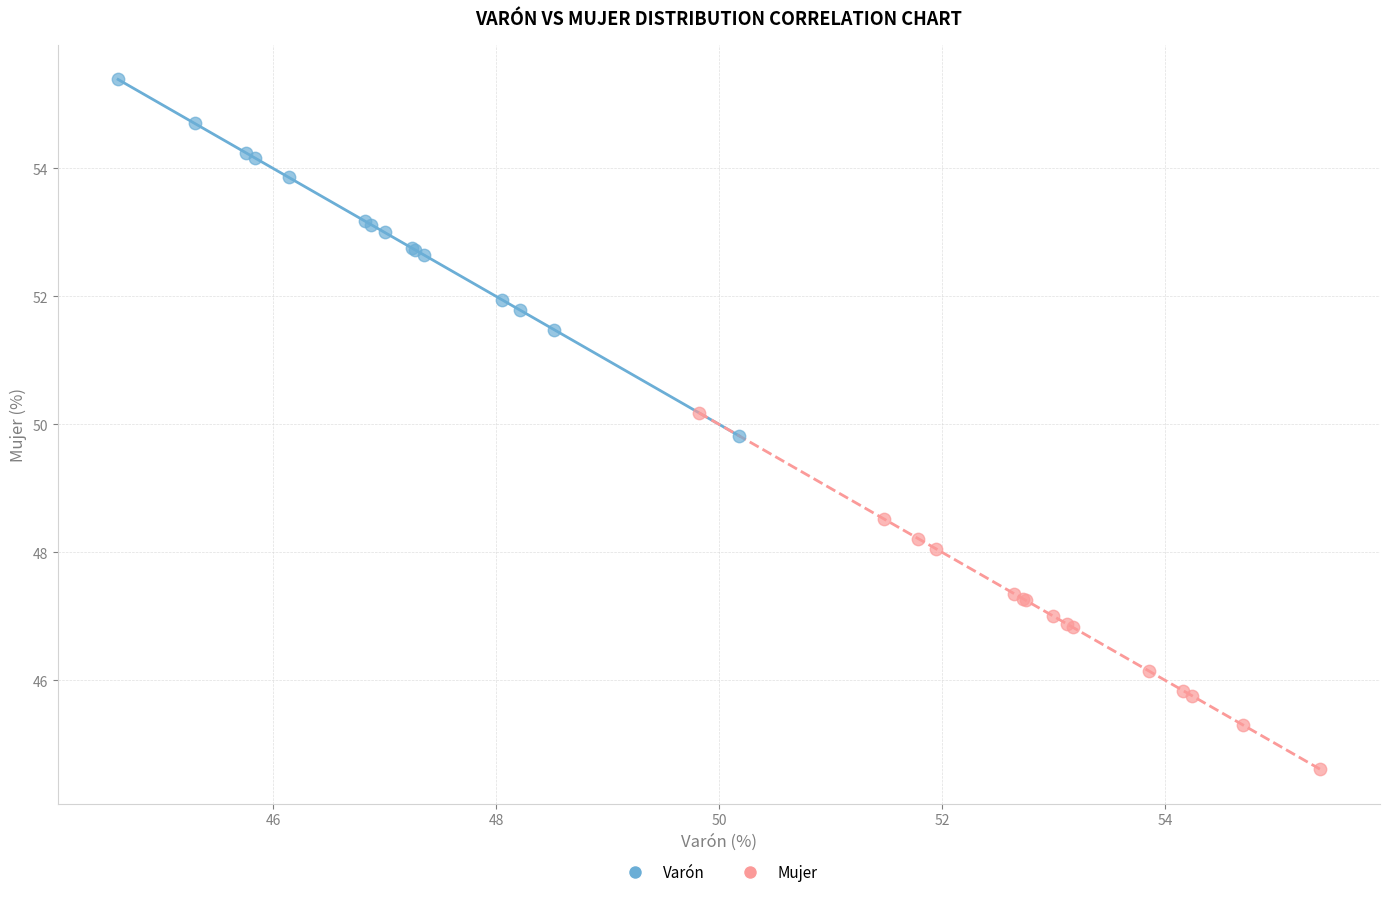

Which series contains the highest Y value?

Varón